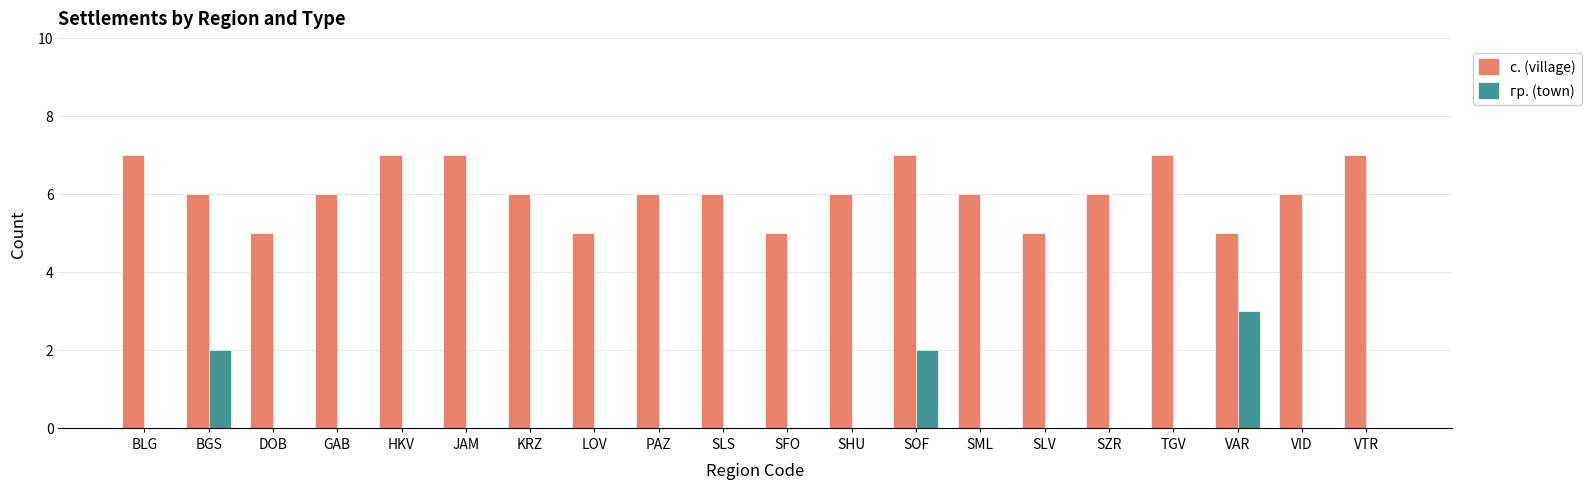

Reading left to right, list all the values displayed in this chart.

с. (village): 7	6	5	6	7	7	6	5	6	6	5	6	7	6	5	6	7	5	6	7
гр. (town): 0	2	0	0	0	0	0	0	0	0	0	0	2	0	0	0	0	3	0	0